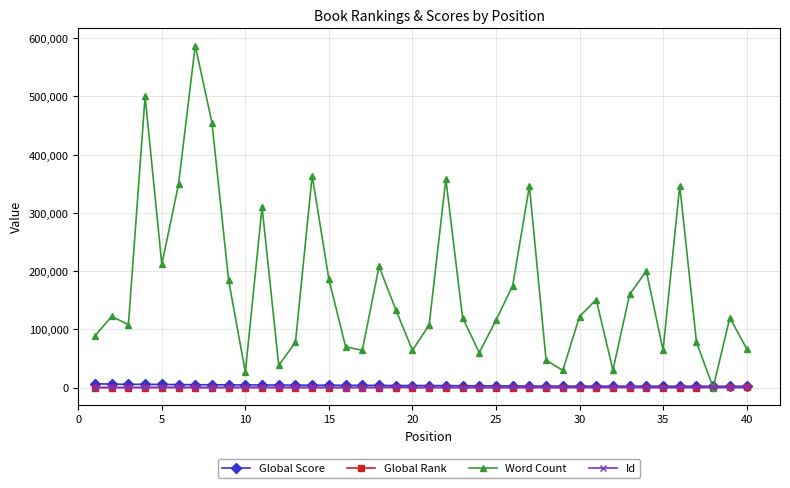

Which series ends up on top after the final intersection of Global Rank and Word Count?

Word Count